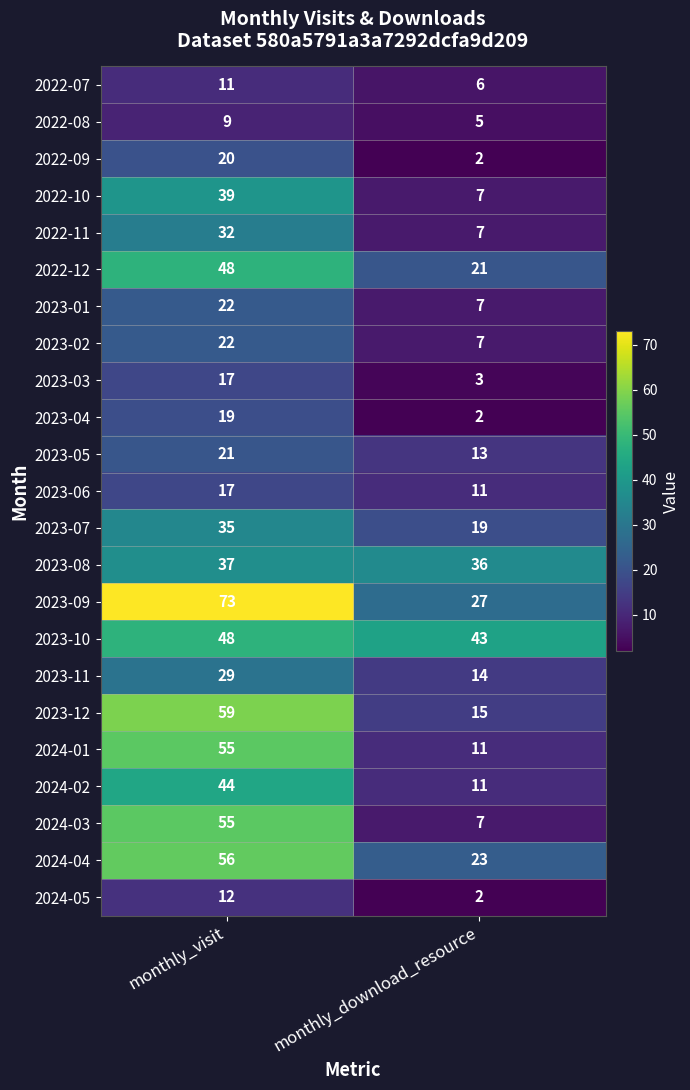

What is the difference between the 2022-10 values at monthly_download_resource and monthly_visit?

32